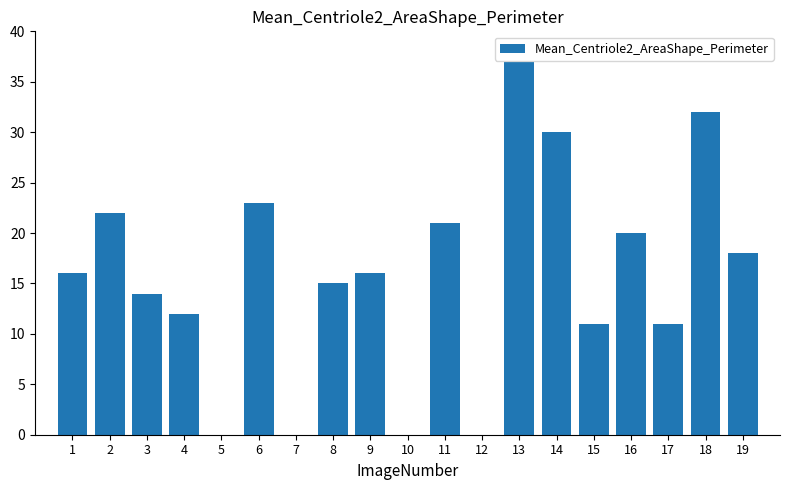

True or false: the data shows 9 at 3.

False